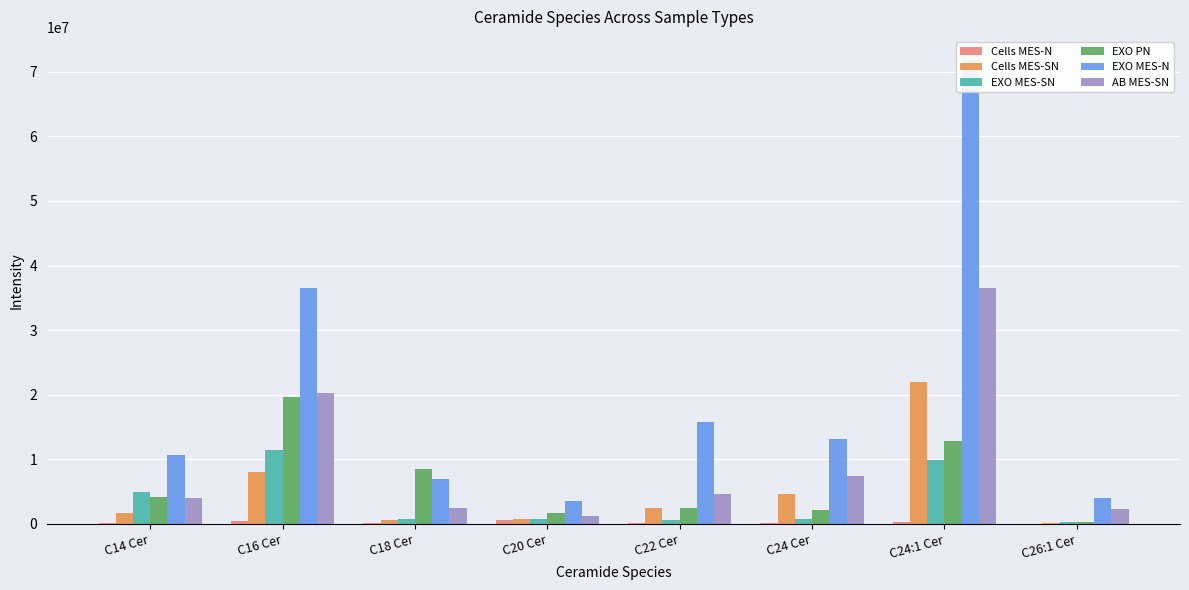

What is the total value across all series at C16 Cer?

96644066